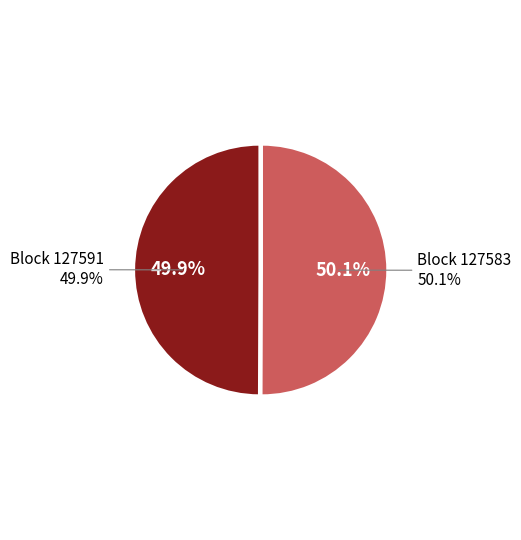

True or false: 127583 accounts for 92% of the total.

False